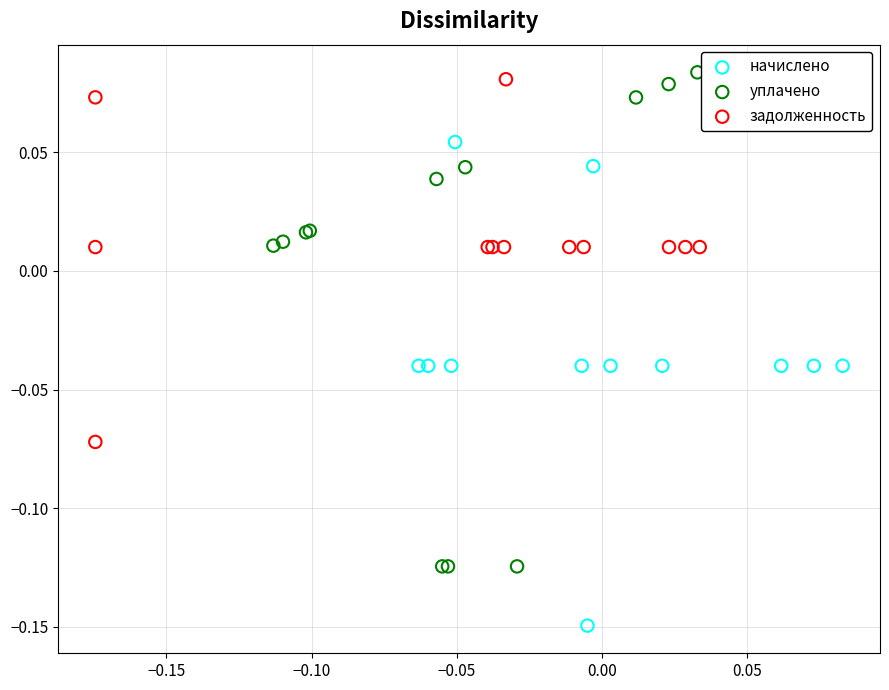

Which series has the widest spread of Y values?

уплачено